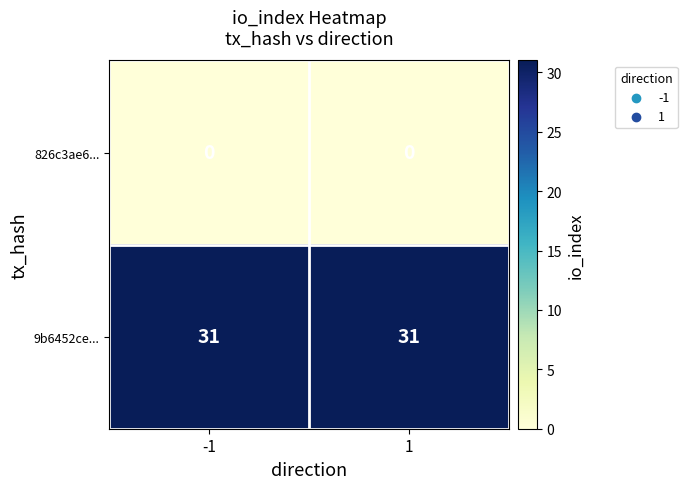

Is the value of 826c3ae6... at 1 greater than the value of 9b6452ce... at 1?

No